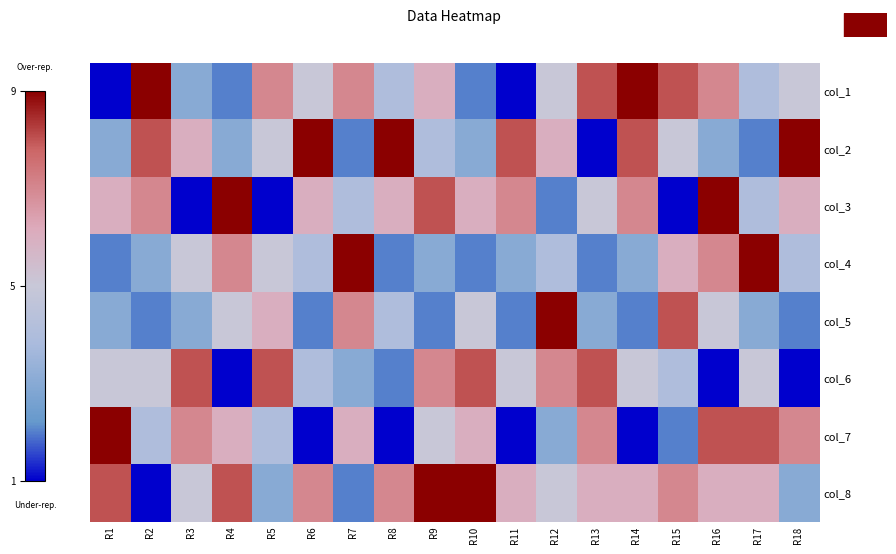

List the series in order of their peak value, highest first.

col_1, col_2, col_3, col_4, col_5, col_7, col_8, col_6